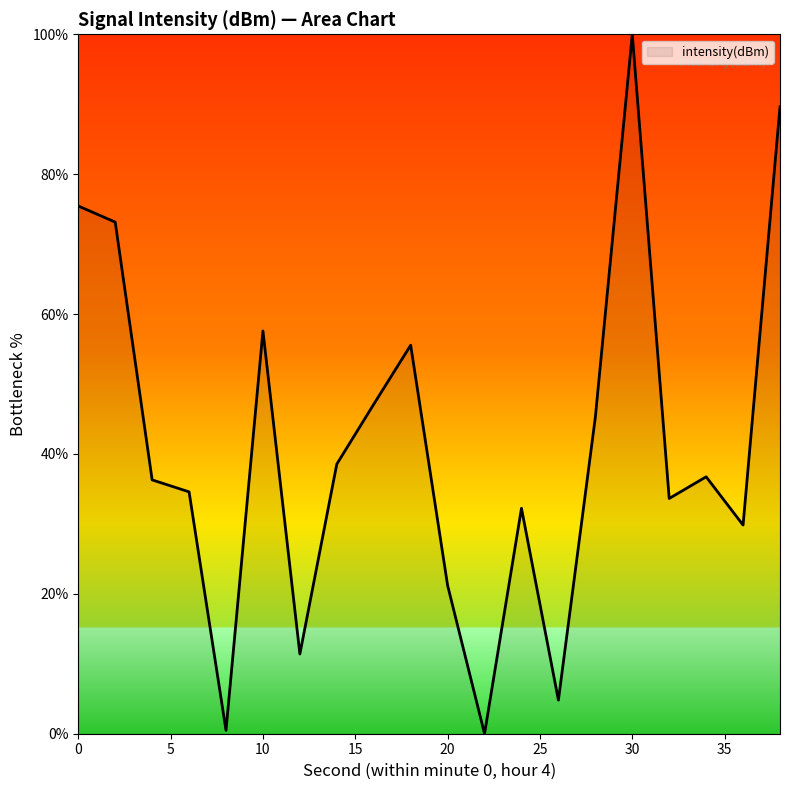

What is the greatest value displayed?

100.0